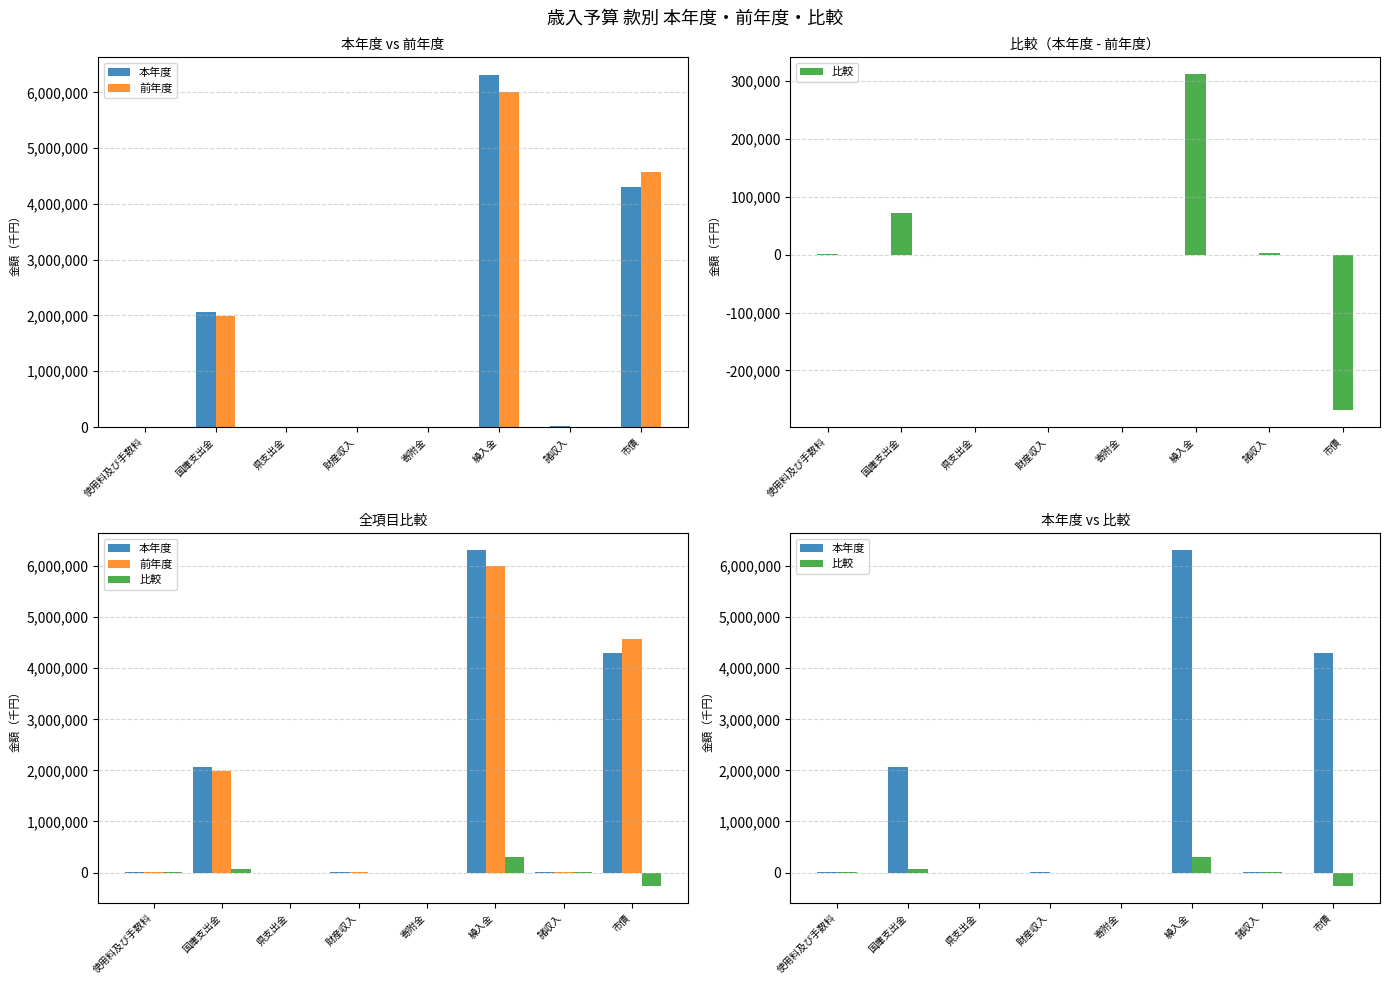

Is it true that 本年度 equals 16014 at 諸収入?

False